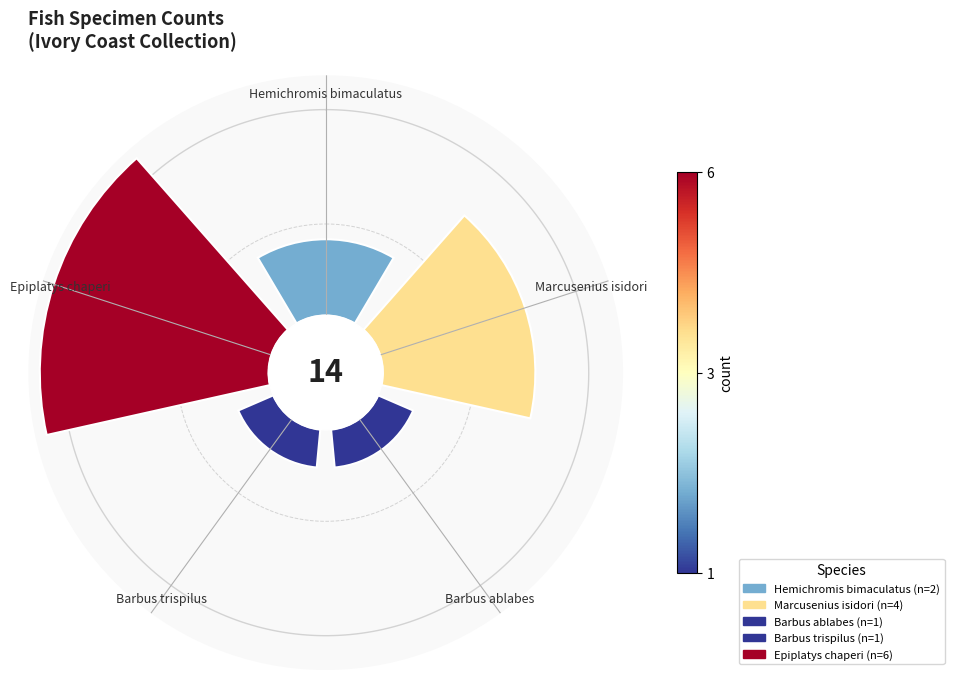

Count the number of slices in the pie.

5